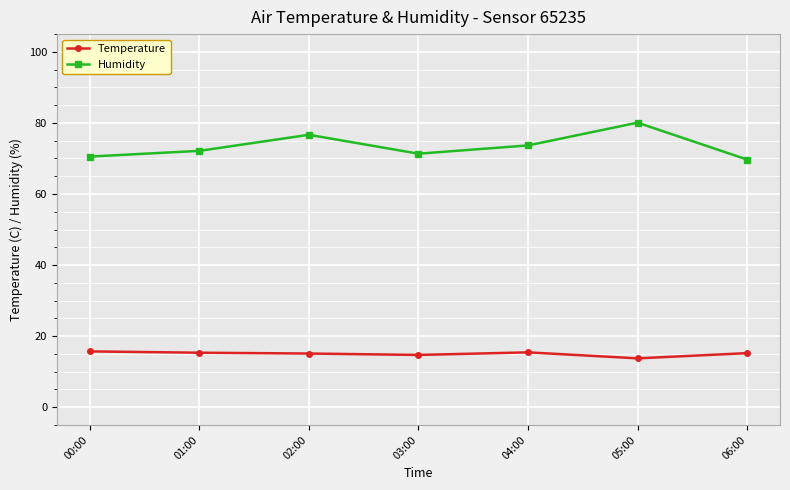

Is it true that Temperature equals 24.6 at 04:00?

False